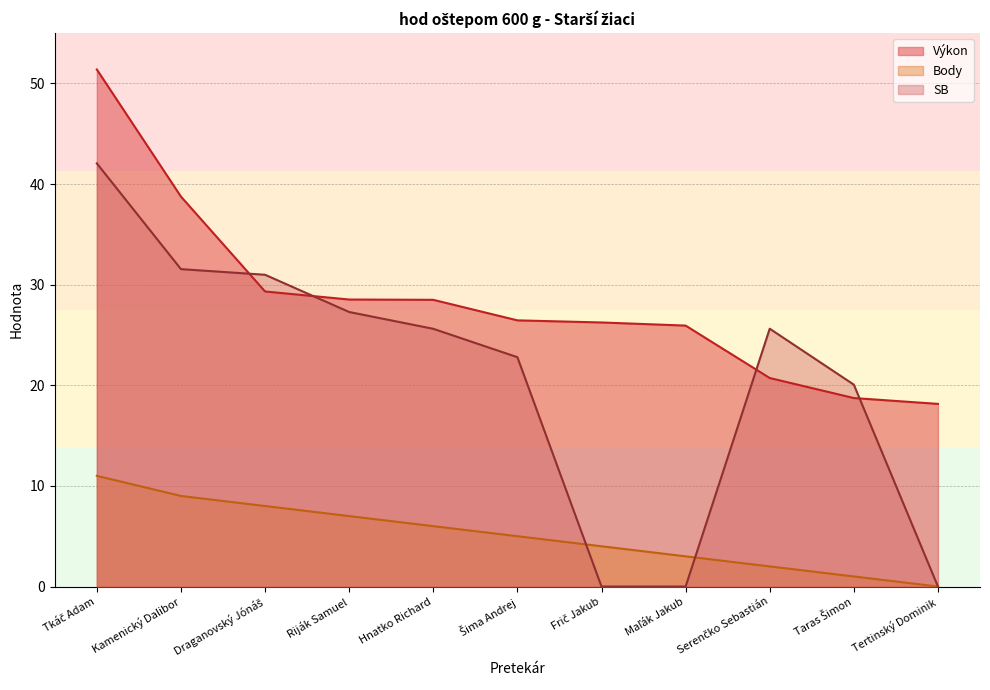

True or false: Body and Výkon cross at least once.

False